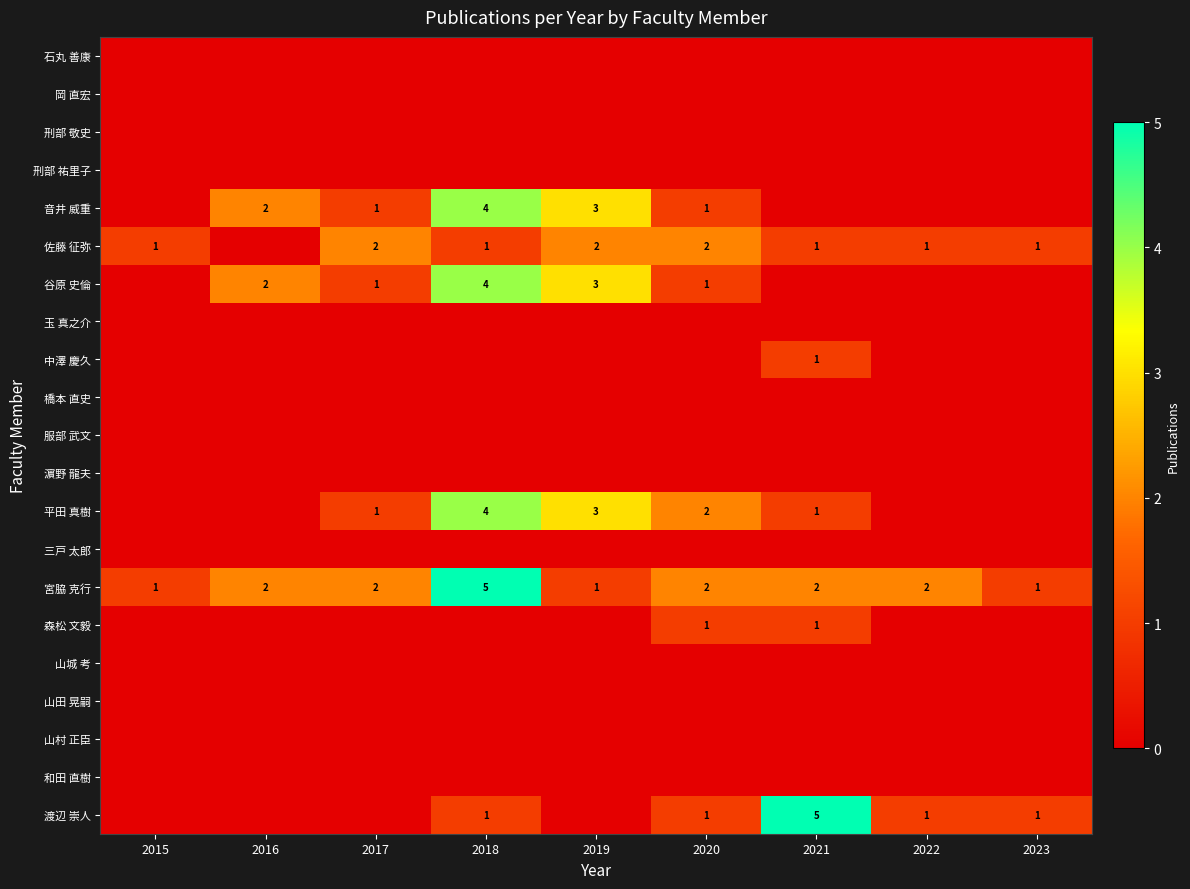

What is the sum of the 佐藤 征弥 values at 2020 and 2023?

3